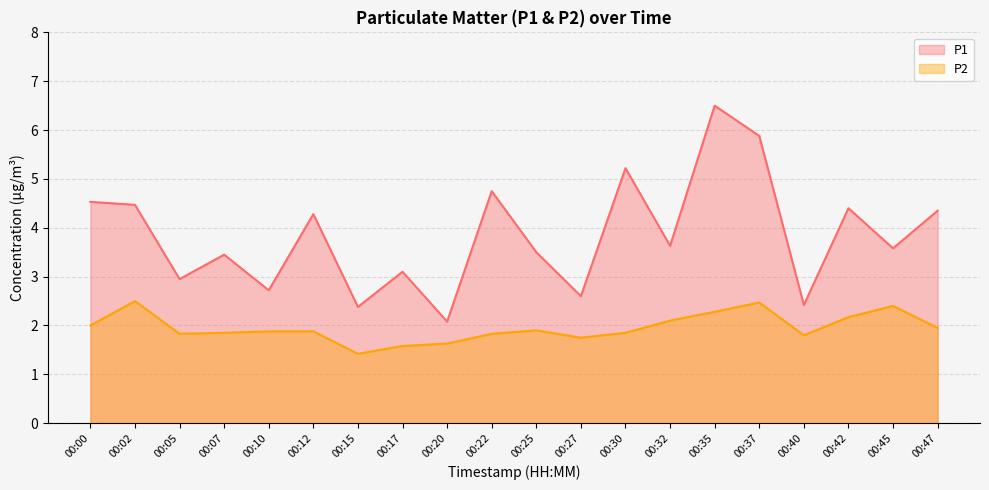

Rank the categories by P1 value from highest to lowest.

00:35, 00:37, 00:30, 00:22, 00:00, 00:02, 00:42, 00:47, 00:12, 00:32, 00:45, 00:25, 00:07, 00:17, 00:05, 00:10, 00:27, 00:40, 00:15, 00:20